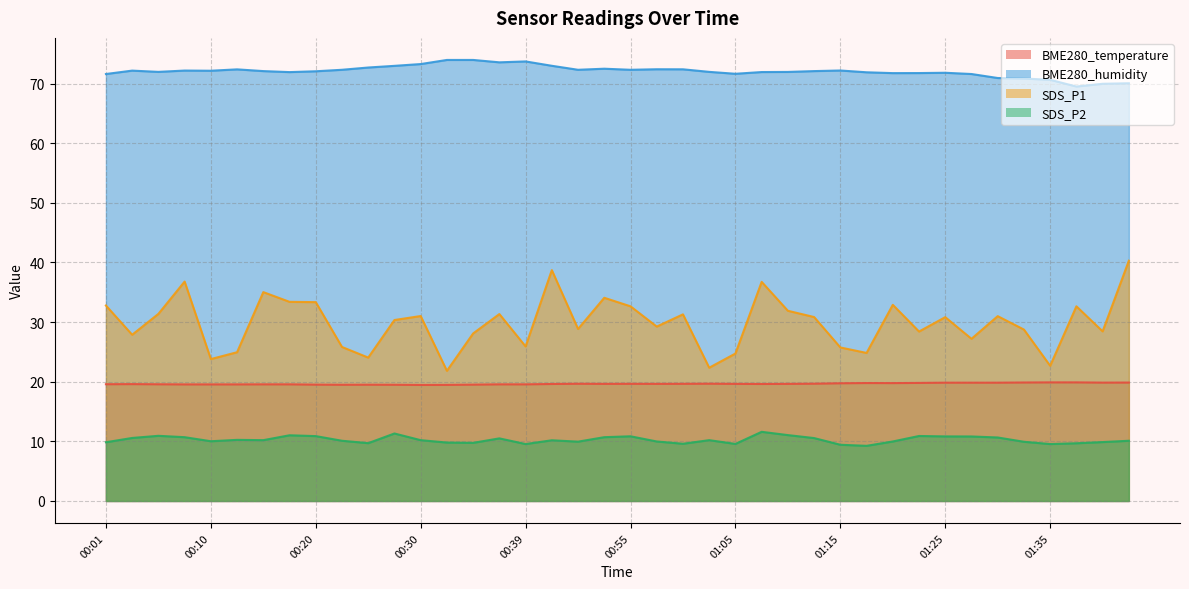

True or false: SDS_P1 and BME280_temperature intersect in this chart.

False